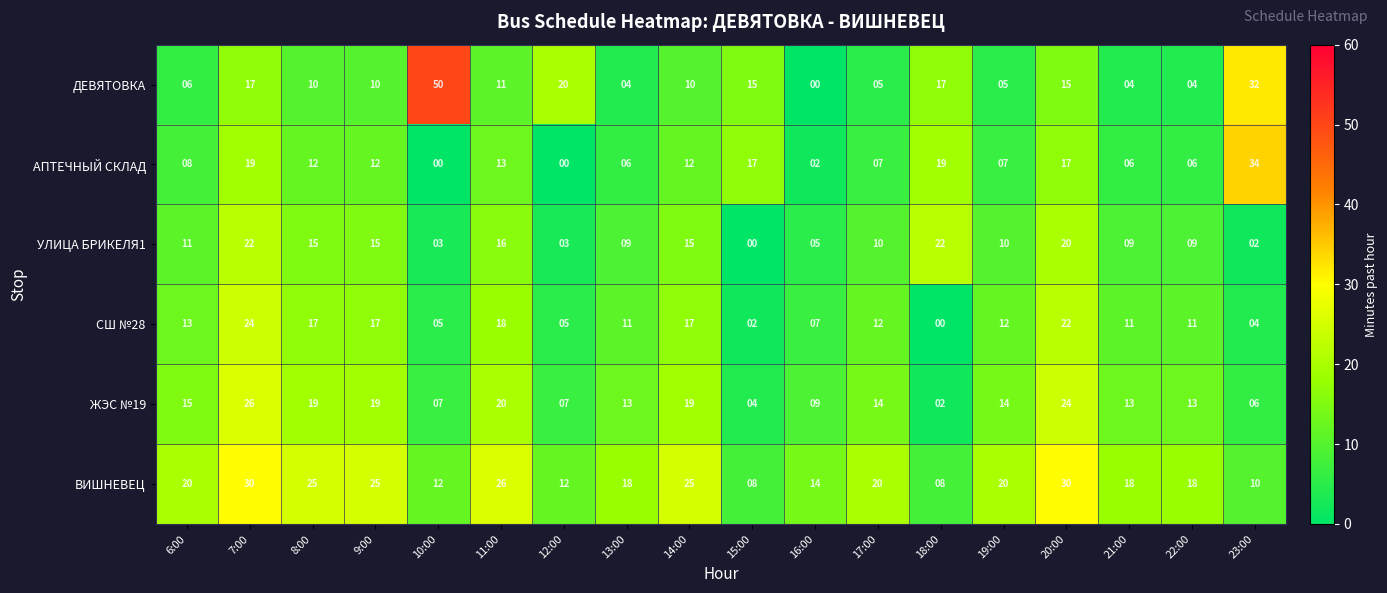

How many distinct data groups are displayed?

6